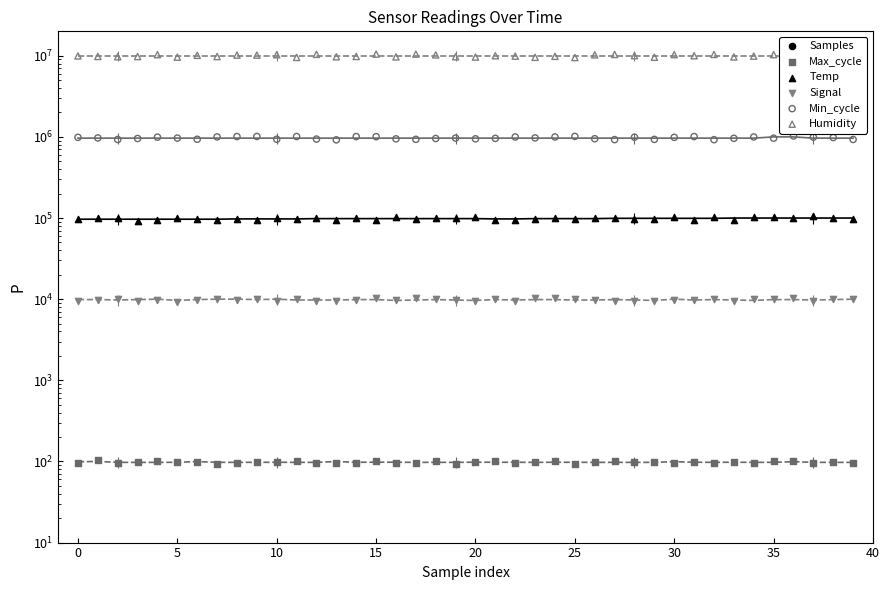

Which series has the largest total across all categories?

Humidity